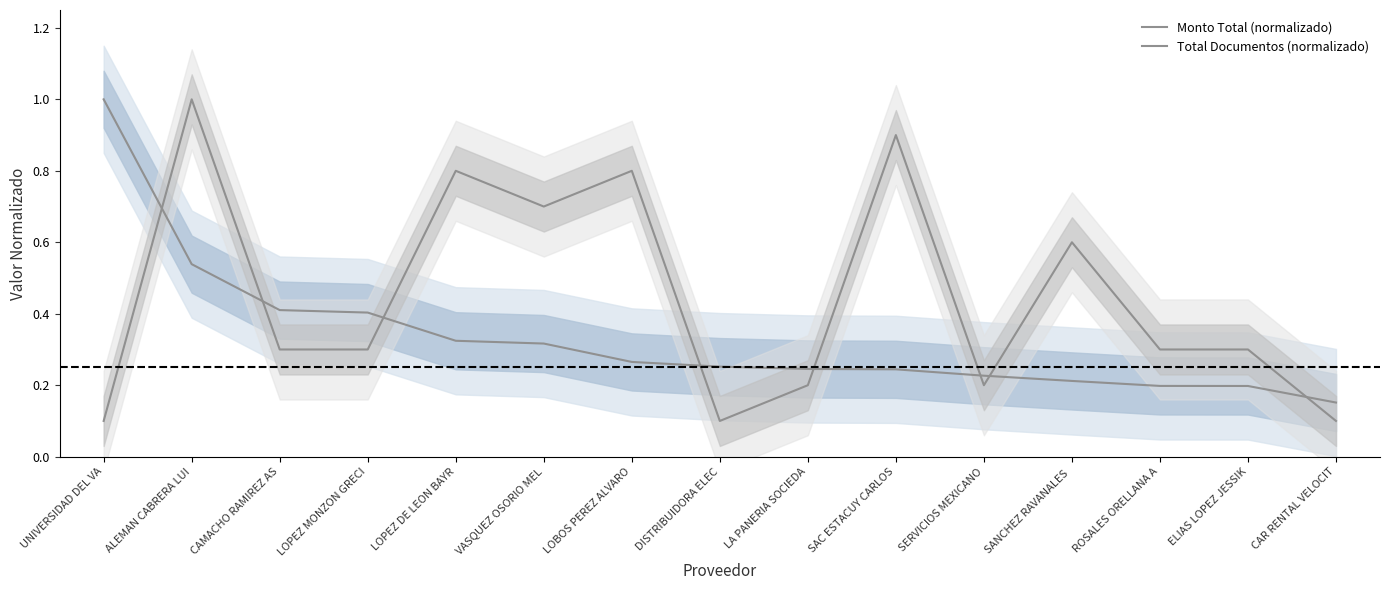

After their last crossing, which series has the higher values: Monto Total (normalizado) or Total Documentos (normalizado)?

Monto Total (normalizado)